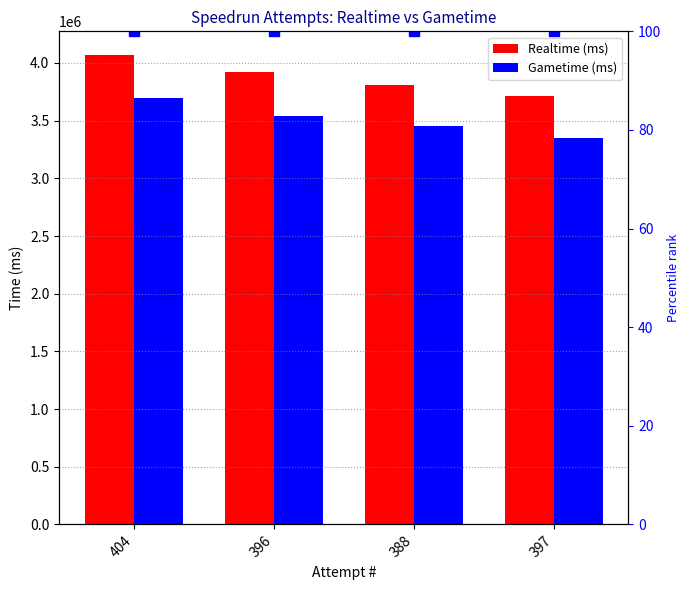

Reading left to right, what are all the values shown in this chart?

Realtime (ms): 4070833	3919572	3812189	3717492
Gametime (ms): 3696229	3542058	3452030	3347654
percentile rank: 100	100	100	100